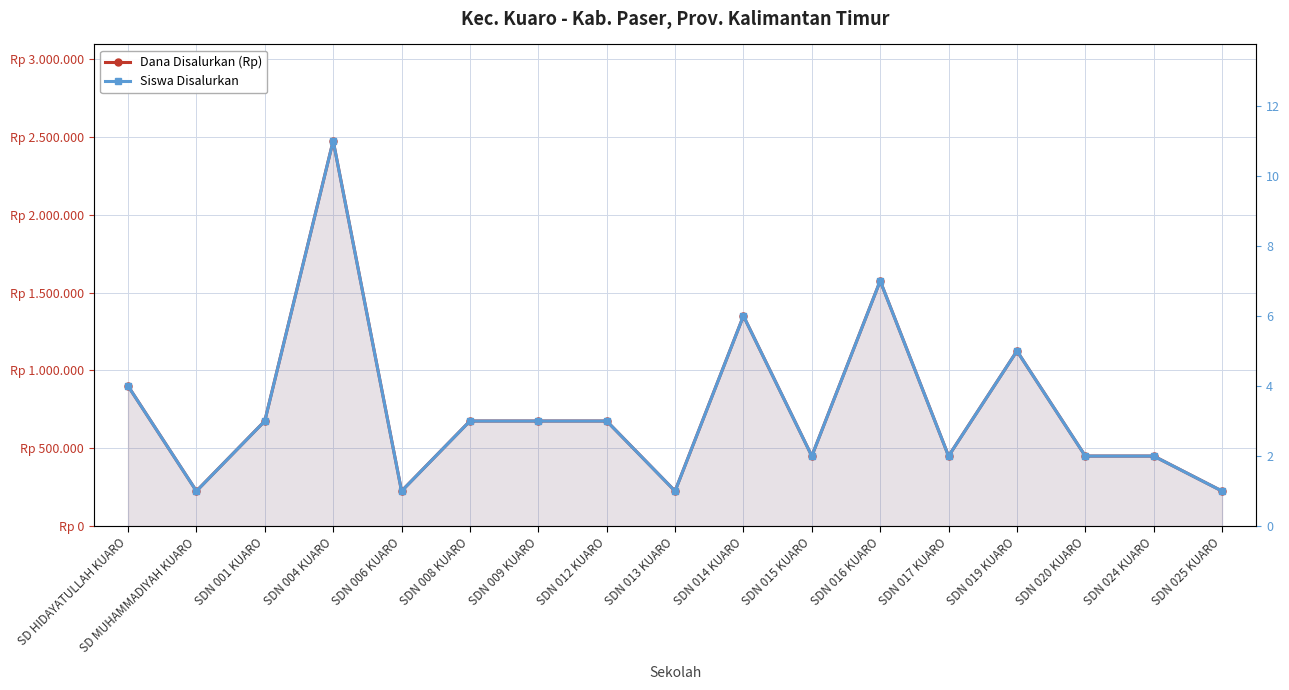

How many categories are shown in the chart?

17